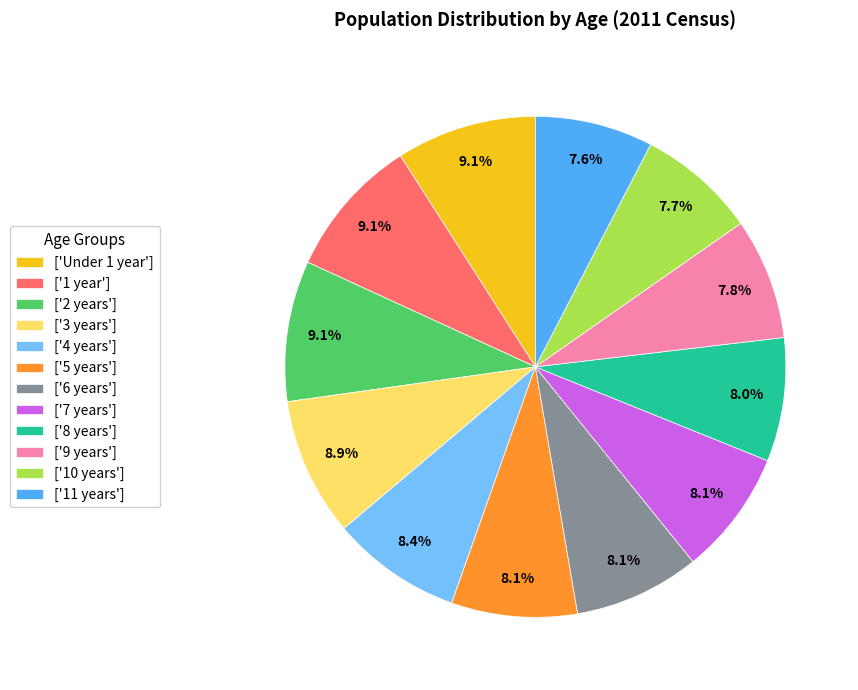

Approximately how many times larger is the value at ['Under 1 year'] compared to ['7 years']?

1.1